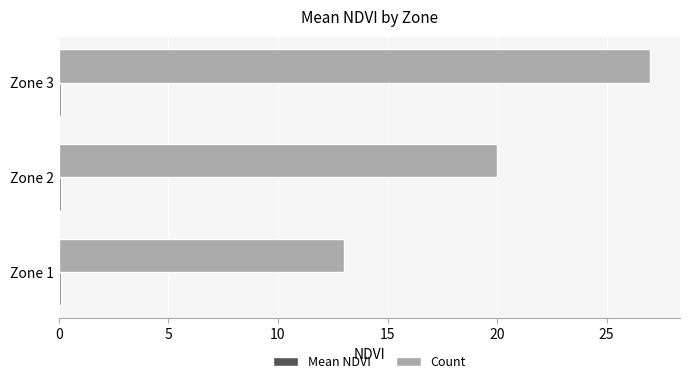

What is the sum of all Count values?

60.0